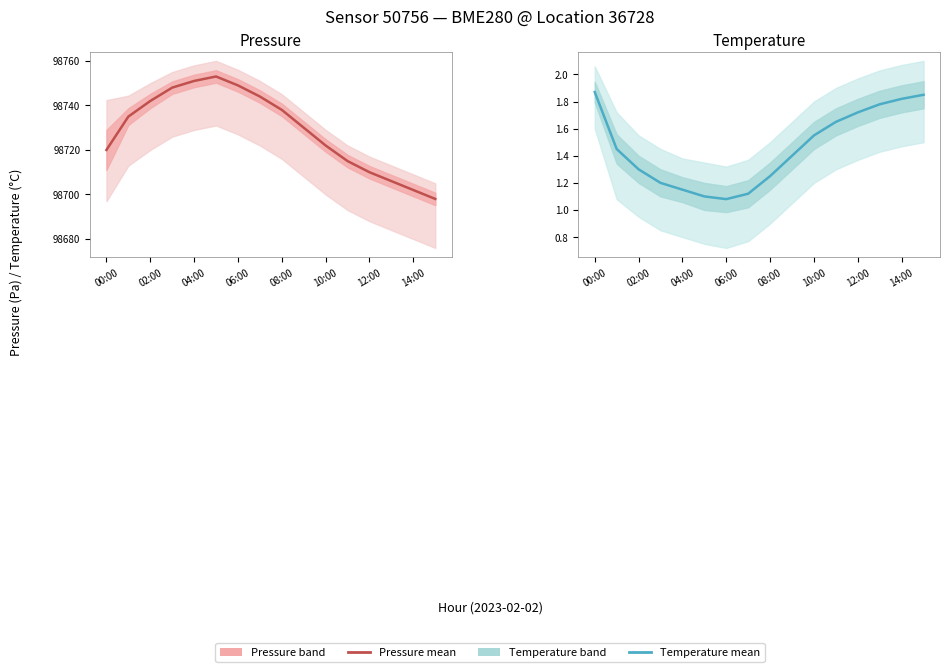

Reading left to right, extract all data points from this chart.

1.9	1.4	1.3	1.2	1.1	1.1	1.1	1.1	1.2	1.4	1.6	1.6	1.7	1.8	1.8	1.9